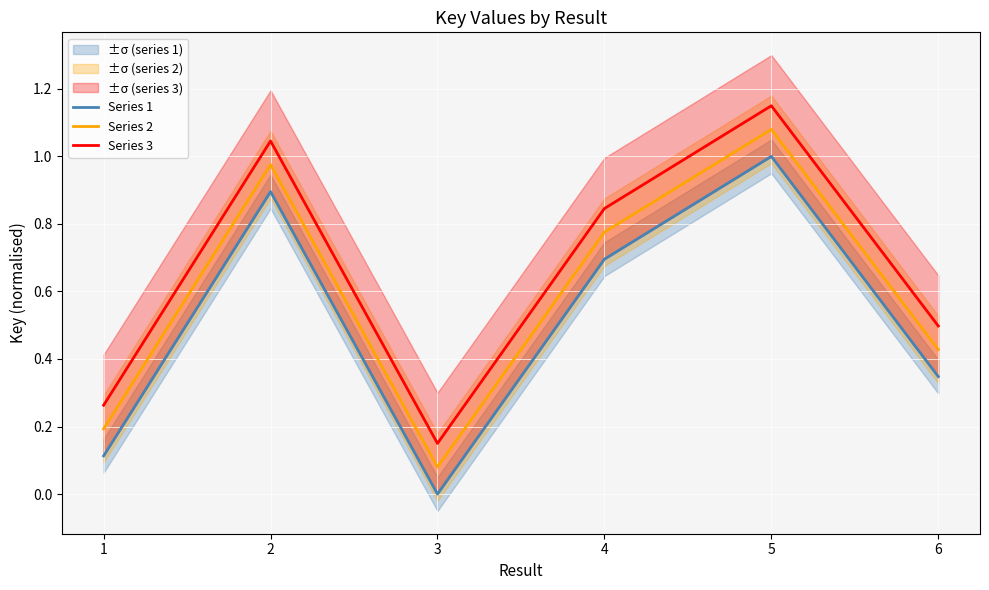

What is the difference between the maximum and minimum values in the Series 3 series?

1.0